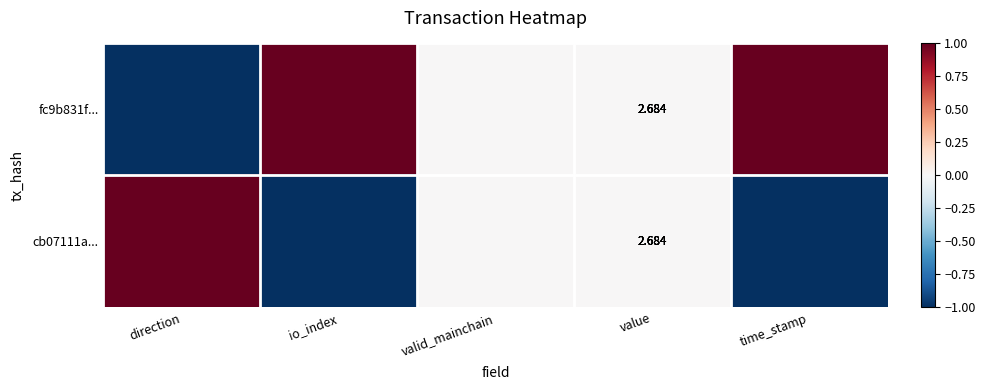

At which category is the sum across all series the highest?

direction